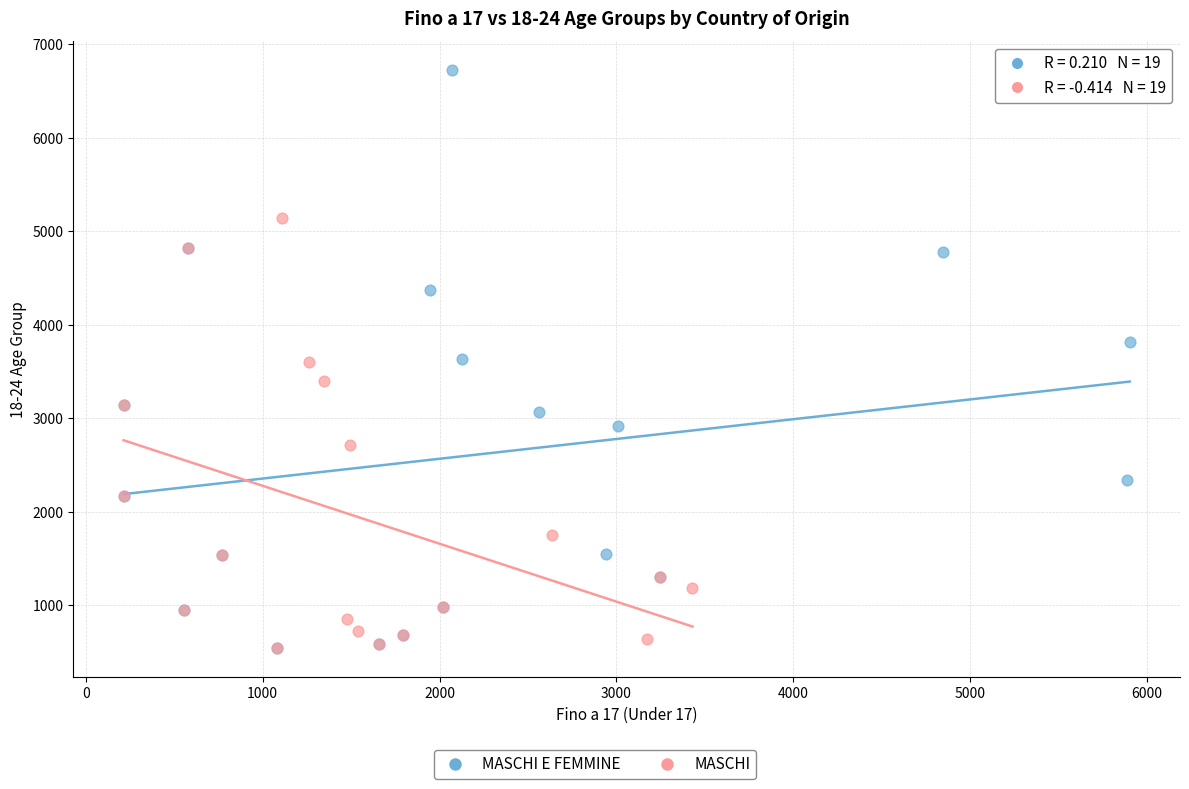

Which series contains the highest Y value?

MASCHI E FEMMINE